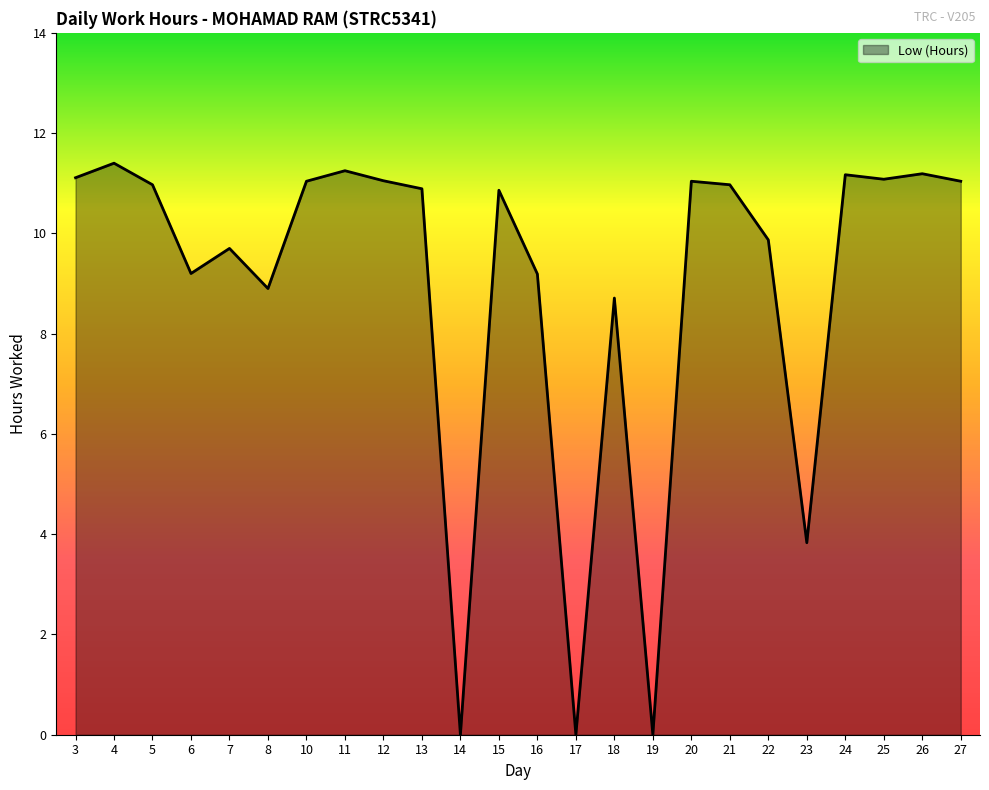

Where is the data nearest to the value 5?

23